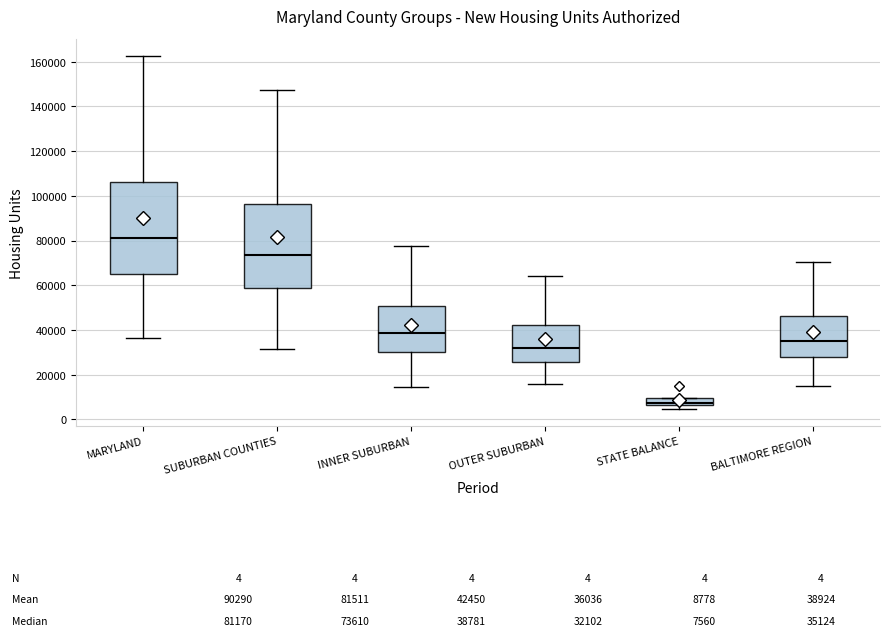

Which box is the tallest, from its lower edge to its upper edge?

MARYLAND